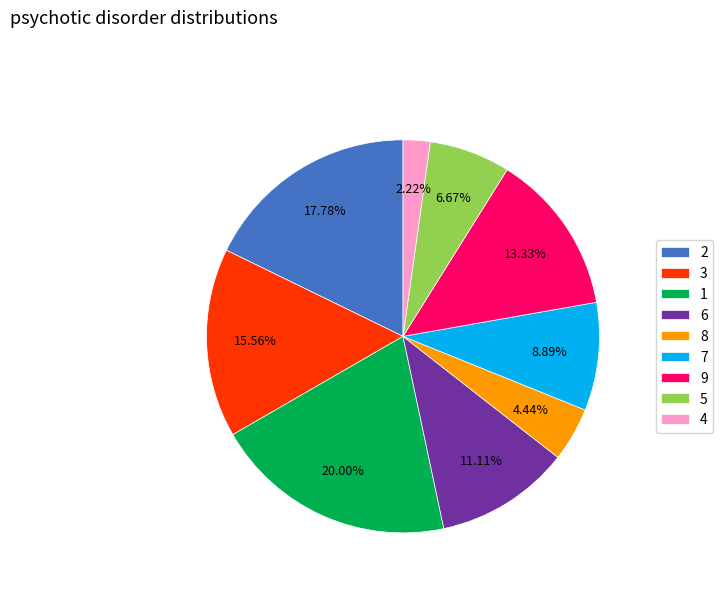

Count the number of slices in the pie.

9